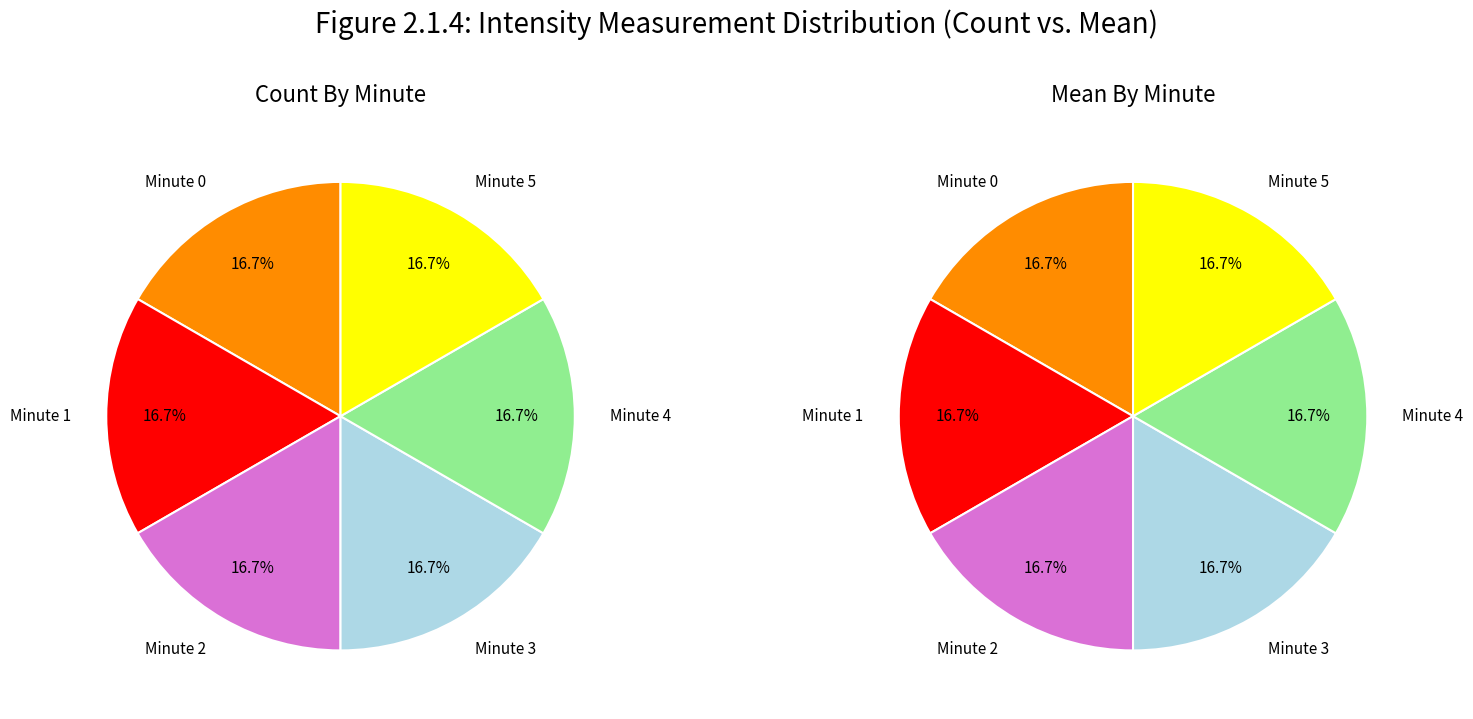

Which category has the biggest portion of the pie?

minute 5